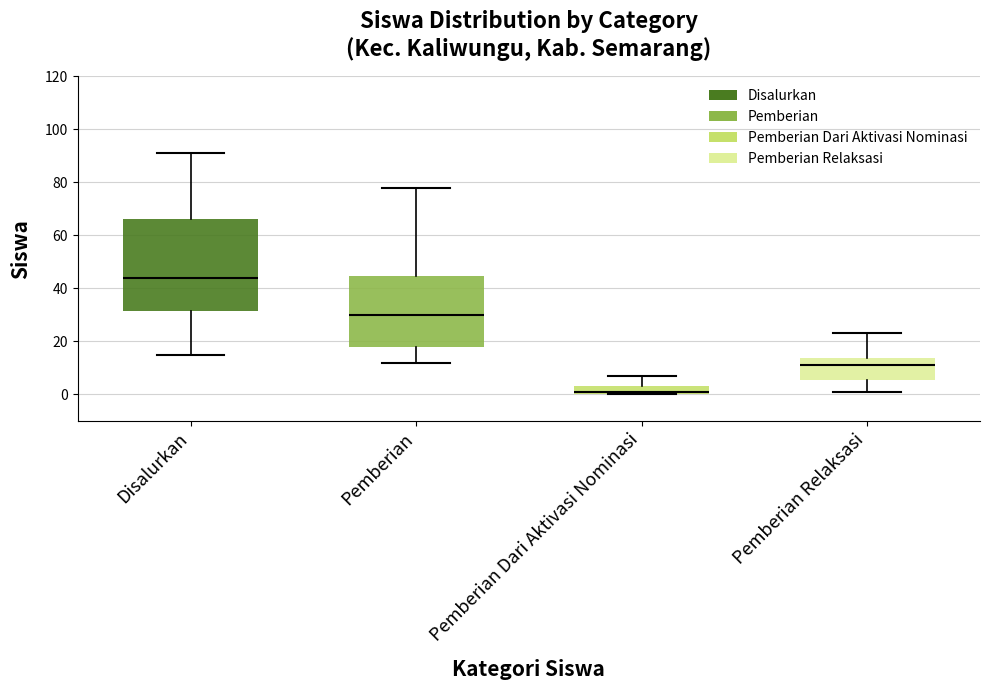

Which box's median line is the lowest?

Pemberian Dari Aktivasi Nominasi